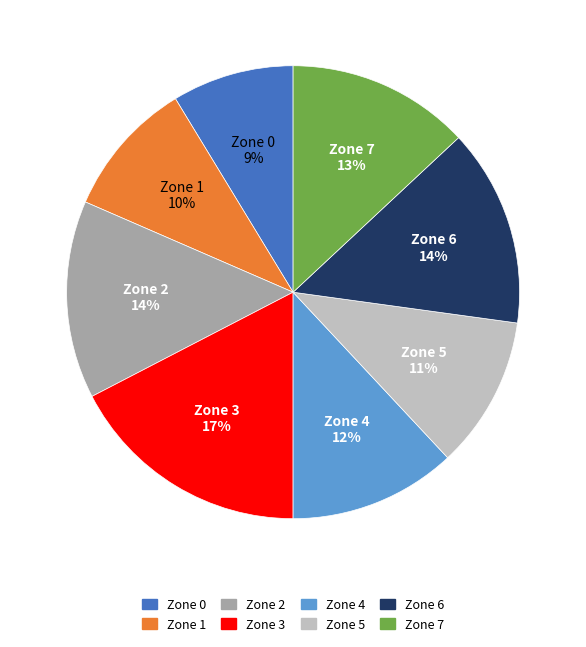

Between Zone 6 and Zone 3, which is larger?

Zone 3